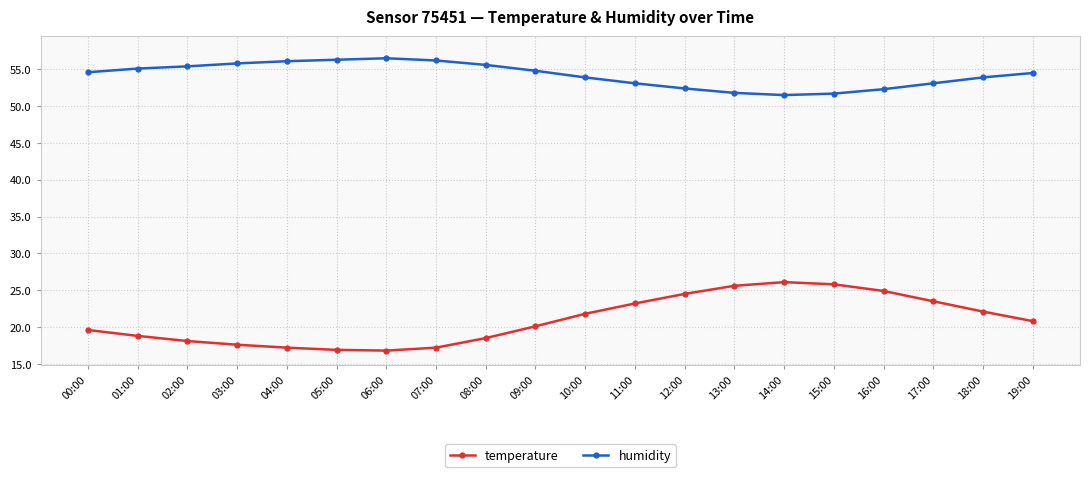

True or false: humidity and temperature intersect in this chart.

False